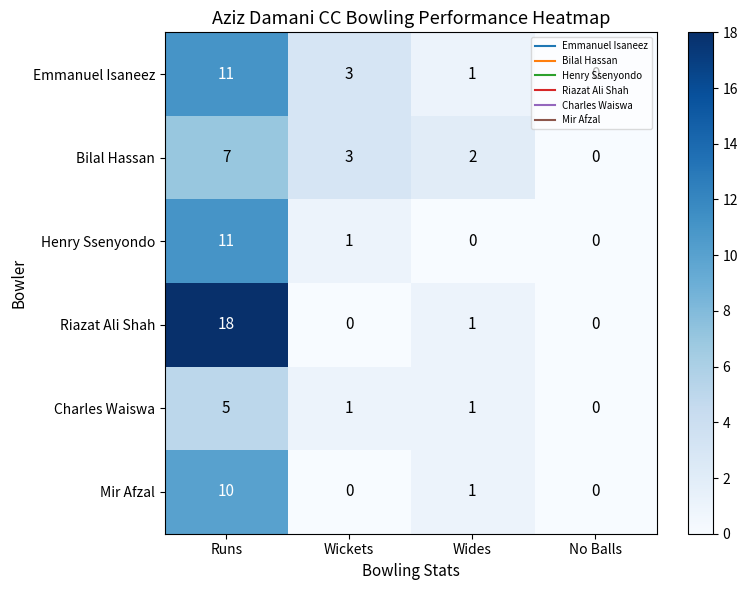

What is the total value across all series at Runs?

62